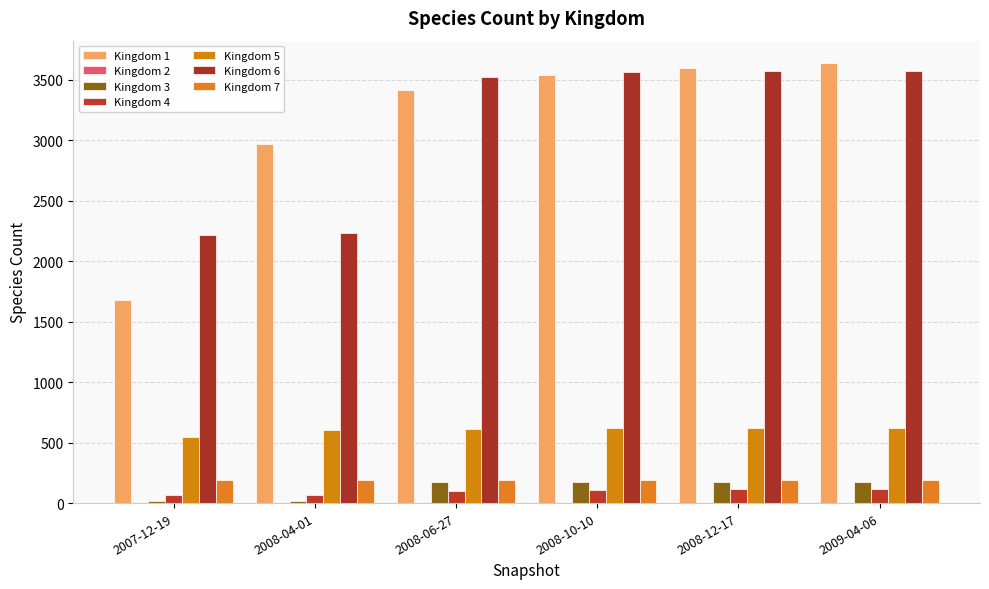

How many groups of bars are there?

6